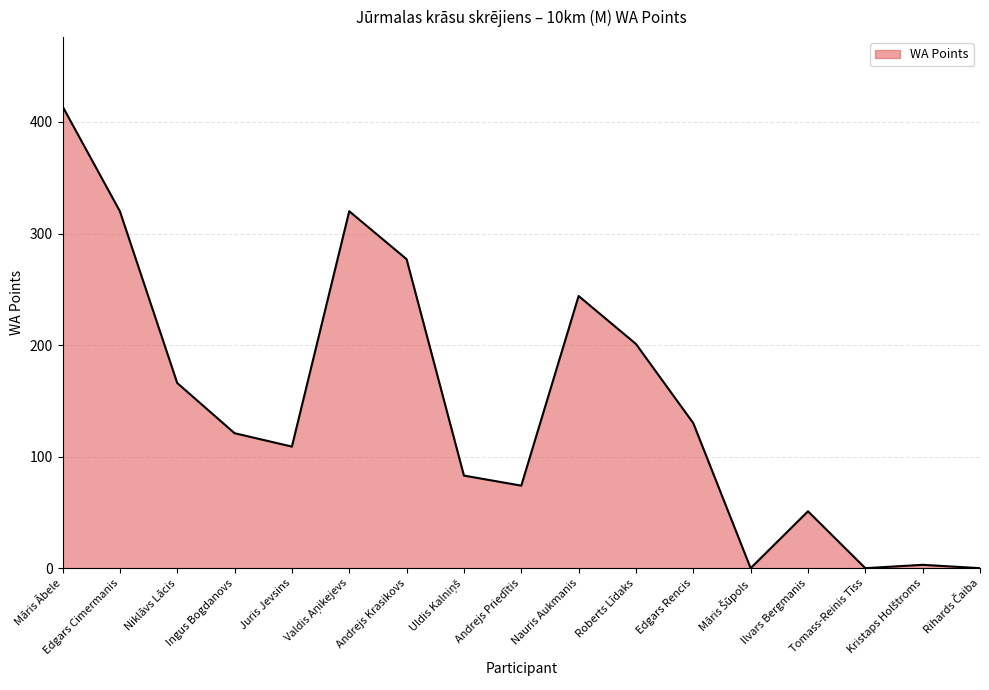

What is the difference between the values at Andrejs Priedītis and Edgars Cimermanis?

246